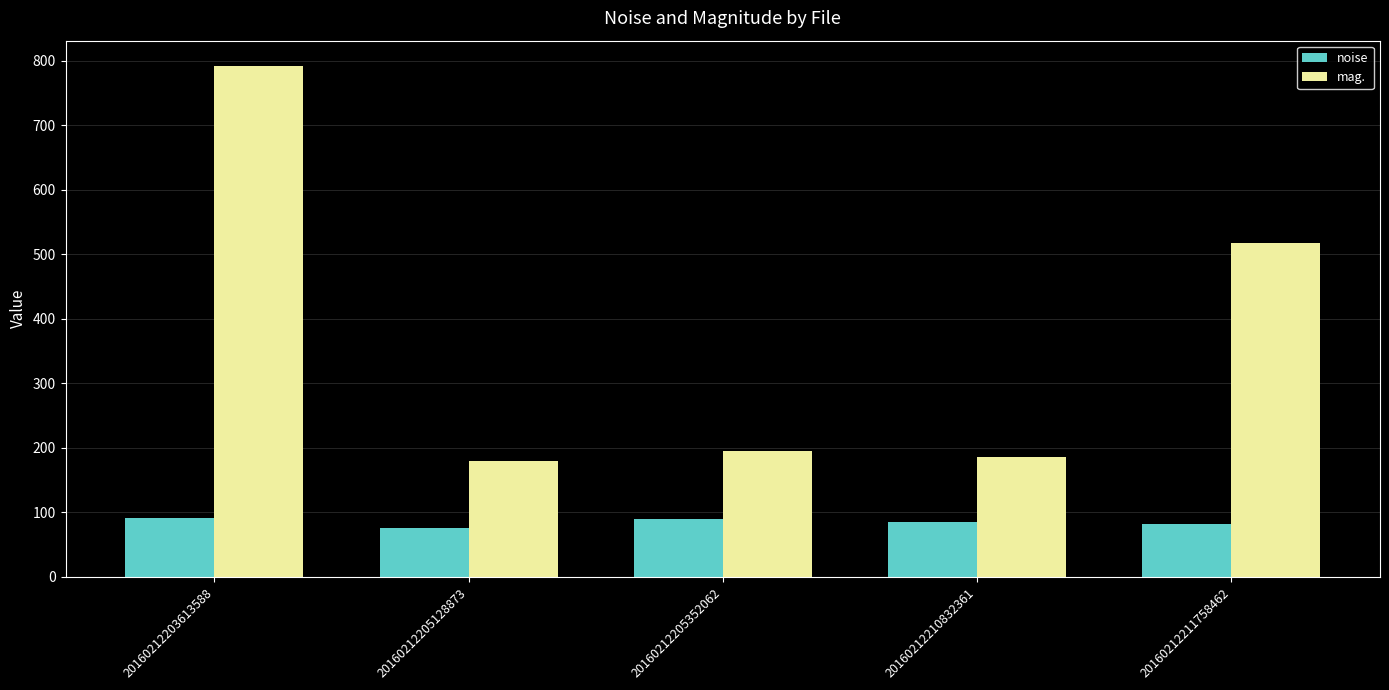

Is it true that noise equals 89.3 at 20160212205352062?

True